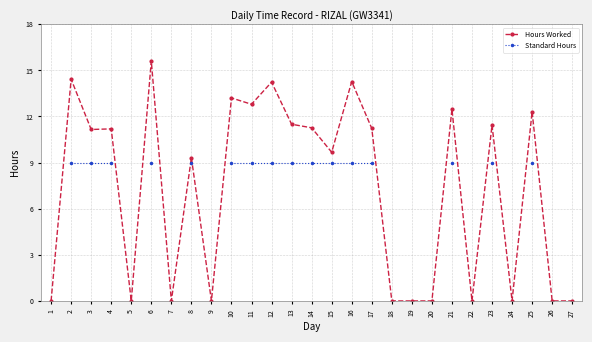

Is the value of Hours Worked at 14 greater than the value of Standard Hours at 2?

Yes